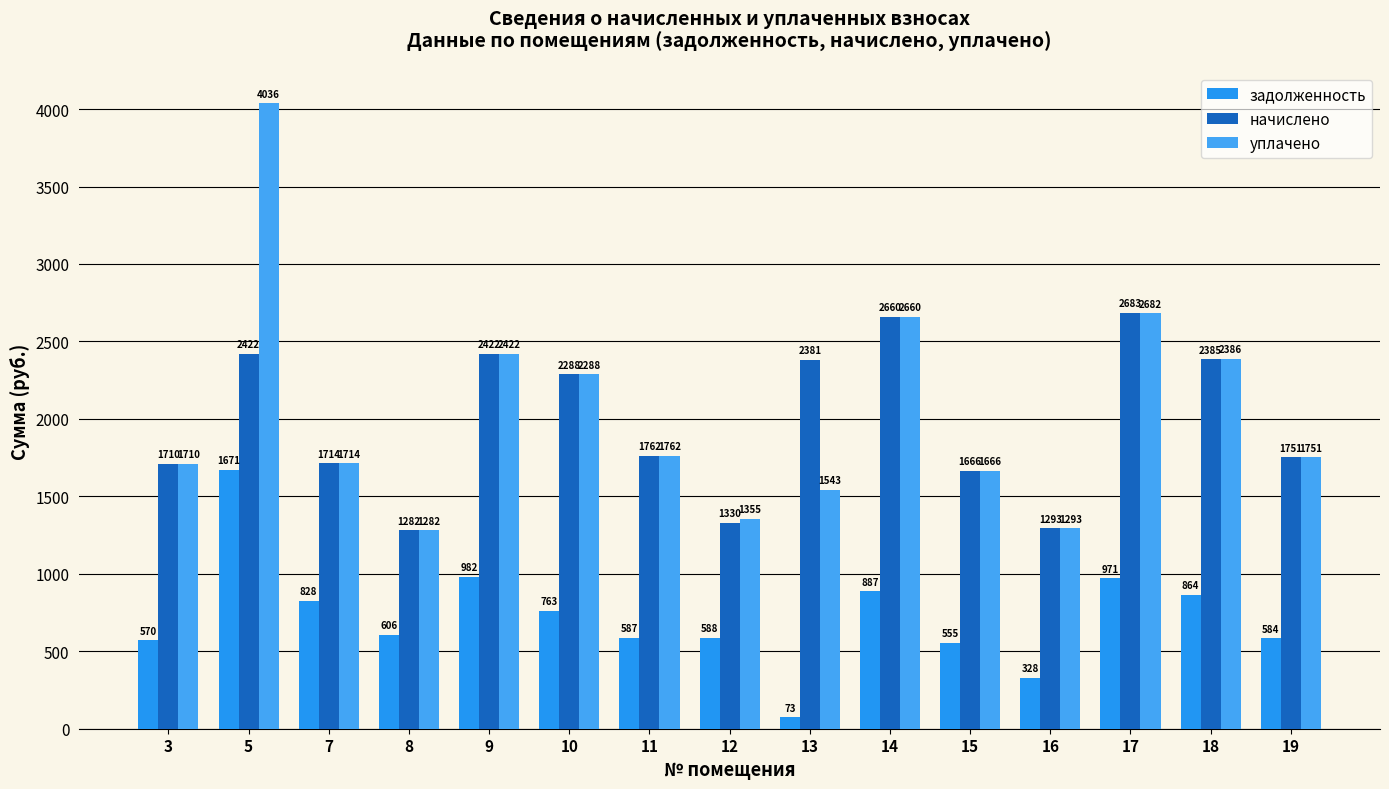

Reading left to right, what are all the values shown in this chart?

задолженность: 570.1	1670.5	827.7	605.6	981.6	762.6	587.5	587.6	72.8	886.8	555.2	328.1	971.1	864.2	583.7
начислено: 1710.2	2421.9	1714.0	1281.8	2421.9	2287.8	1762.4	1330.2	2380.9	2660.4	1665.5	1292.9	2682.7	2384.6	1751.2
уплачено: 1710.2	4036.5	1714.0	1281.8	2421.9	2287.8	1762.4	1355.0	1543.0	2660.4	1665.5	1292.9	2682.5	2386.5	1751.2